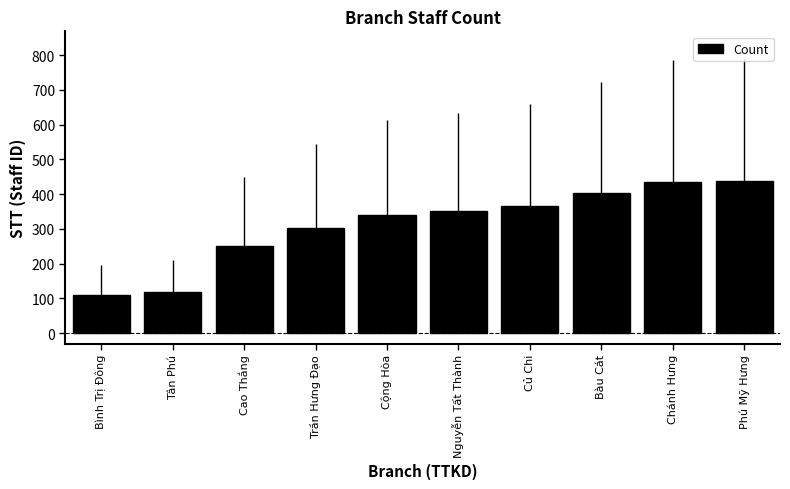

What is the smallest value displayed?

109